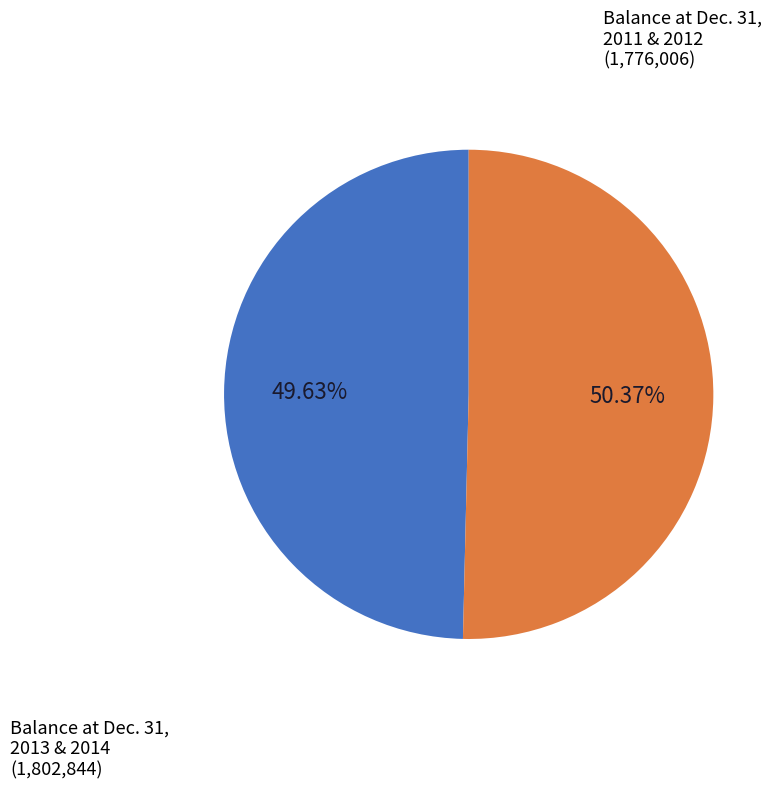

Does any single category account for the majority?

Yes